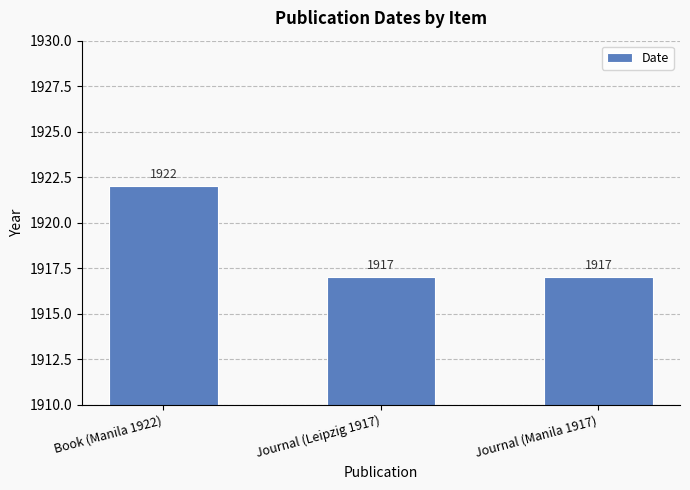

What is the sum of all values?

5756